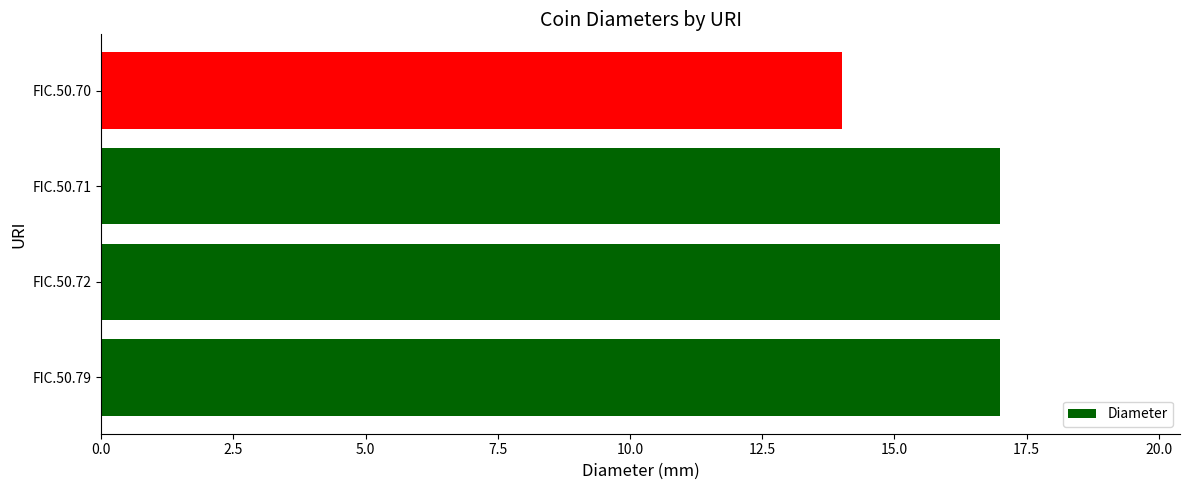

Which label corresponds to the smallest value in the chart?

FIC.50.70